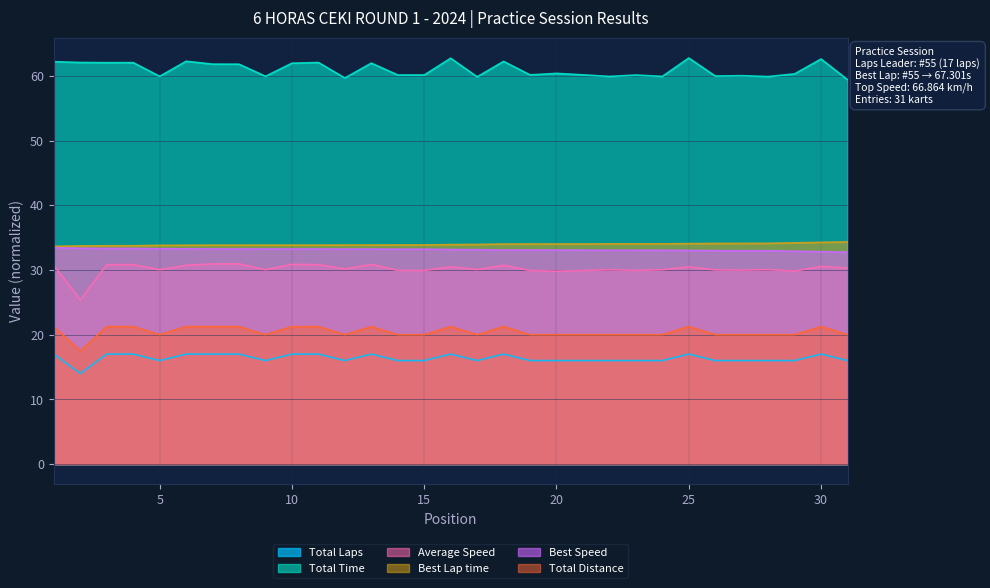

Which series changed the most between 11 and 29?

Total Time